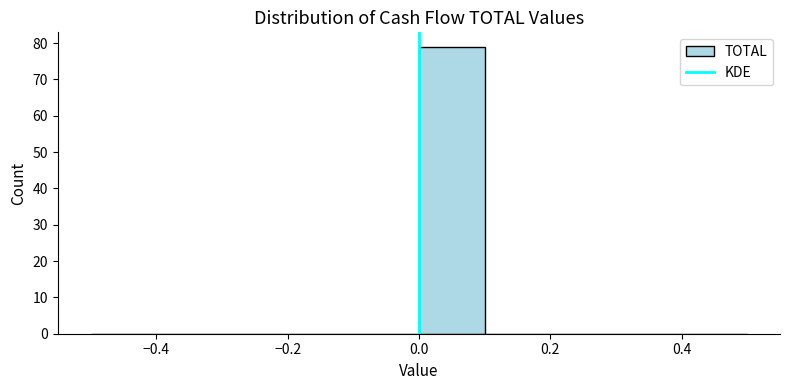

Reading left to right, list every bar in this chart as the range it spans on the x-axis followed by its height. The values are not printed on the chart, so give them approximately, as read against the axis.

-0.5 to -0.4: 0
-0.4 to -0.3: 0
-0.3 to -0.2: 0
-0.2 to -0.1: 0
-0.1 to 0.0: 0
0.0 to 0.1: 79
0.1 to 0.2: 0
0.2 to 0.3: 0
0.3 to 0.4: 0
0.4 to 0.5: 0